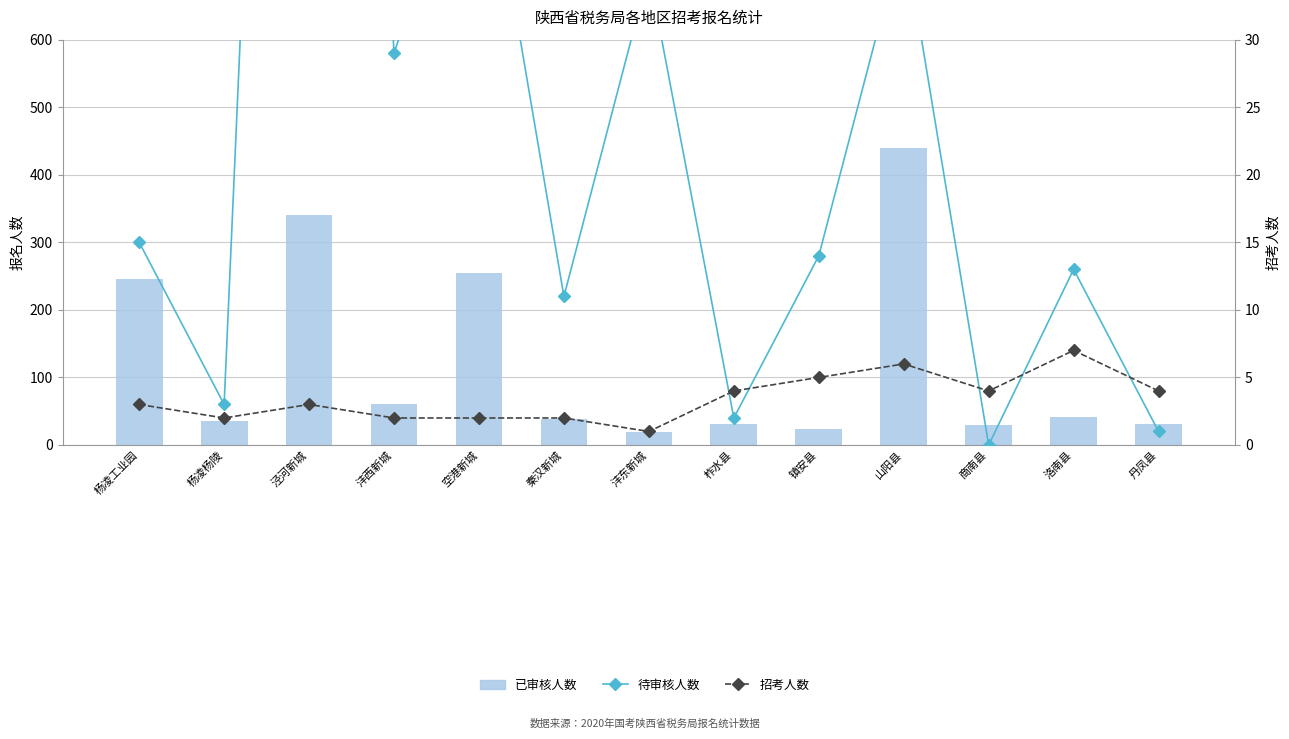

What is the label of the 2nd bar from the right?

洛南县